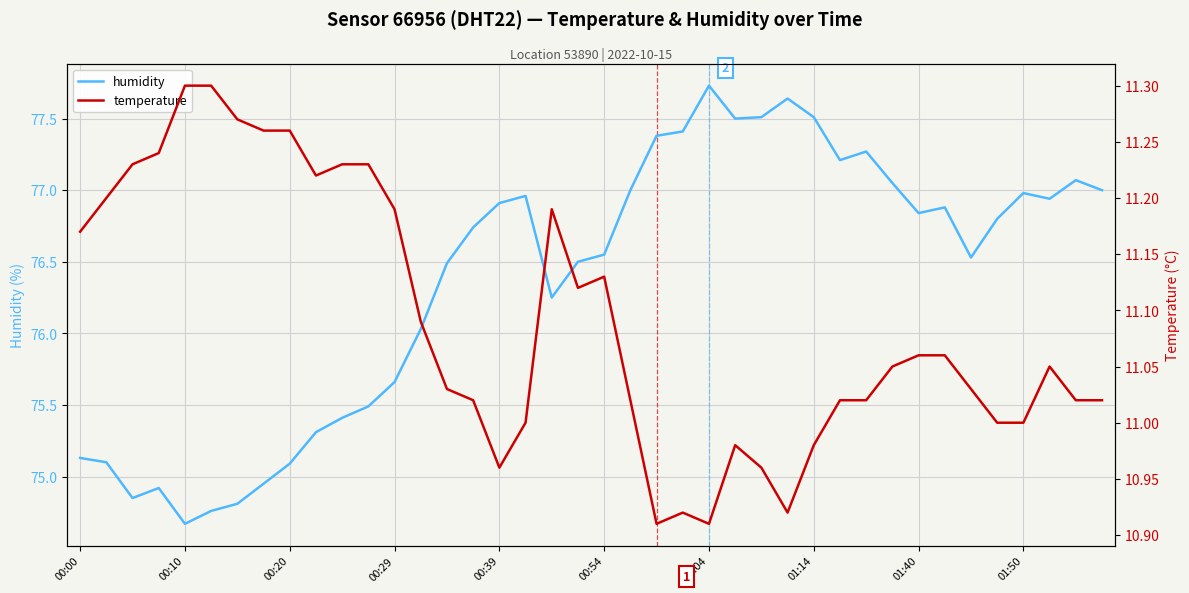

How many values in the temperature series are below 11?

8